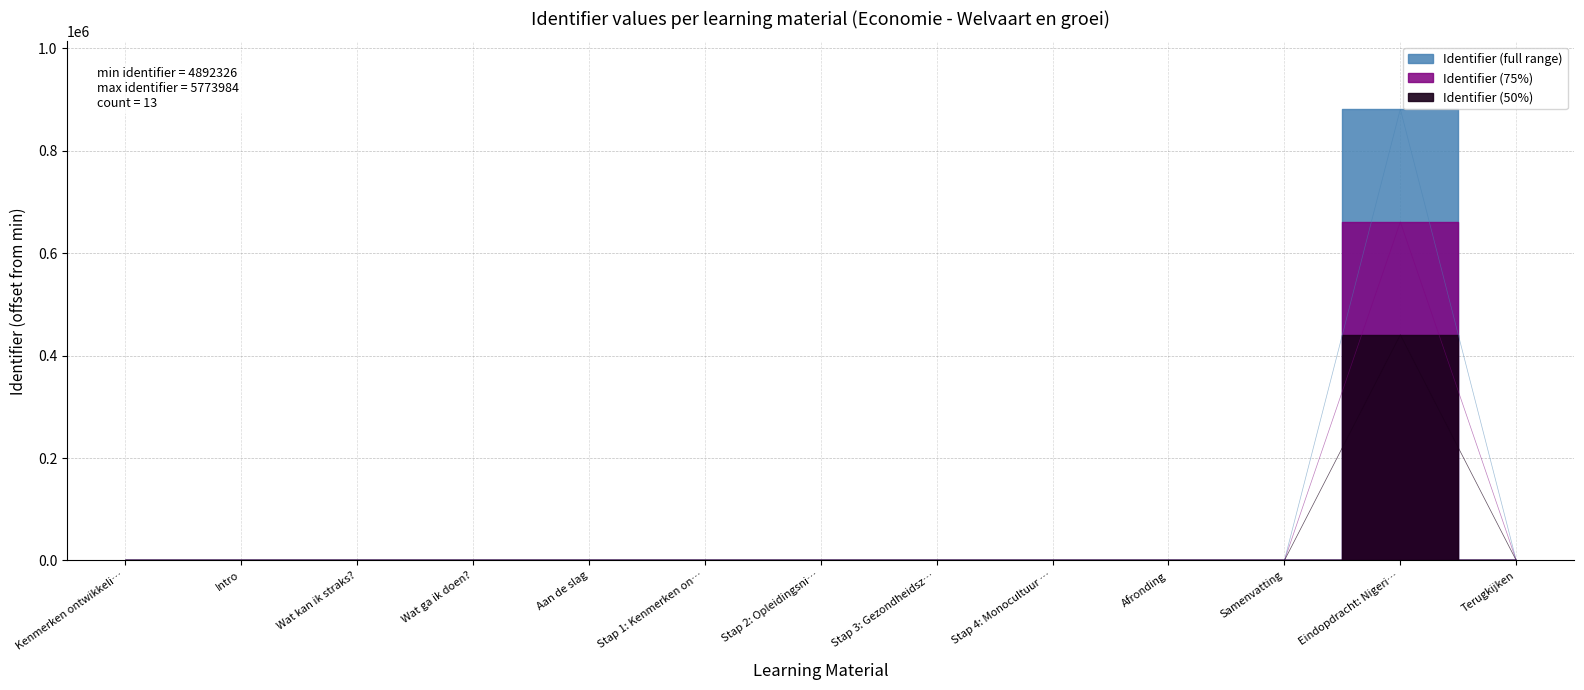

Which category has the highest value across all series?

Eindopdracht: Nigeri…